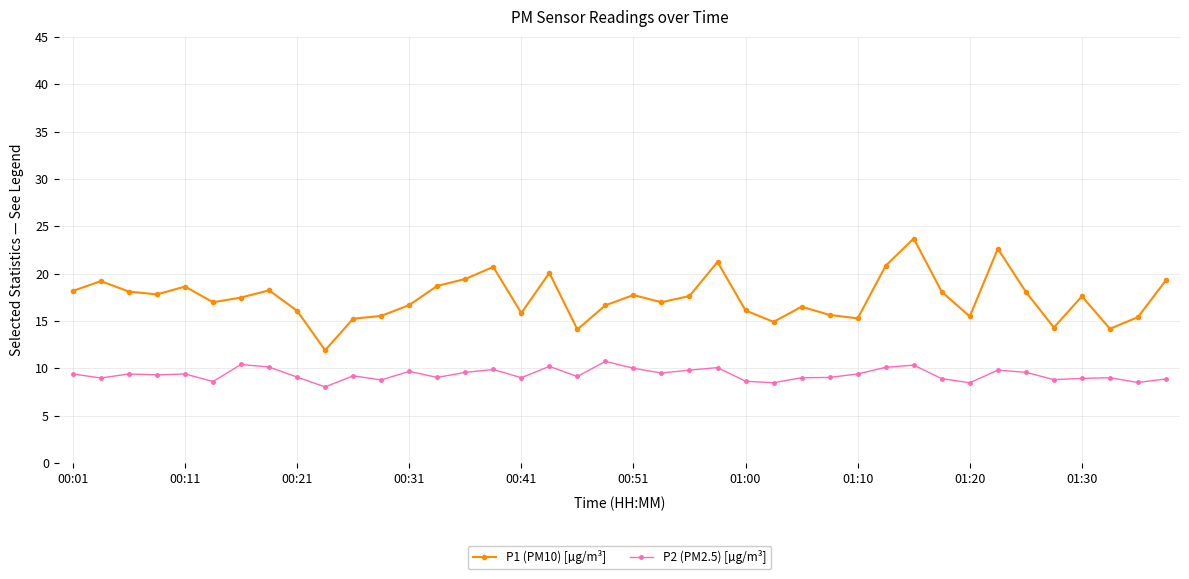

Which series has the largest range (max minus min)?

P1 (PM10) [µg/m³]